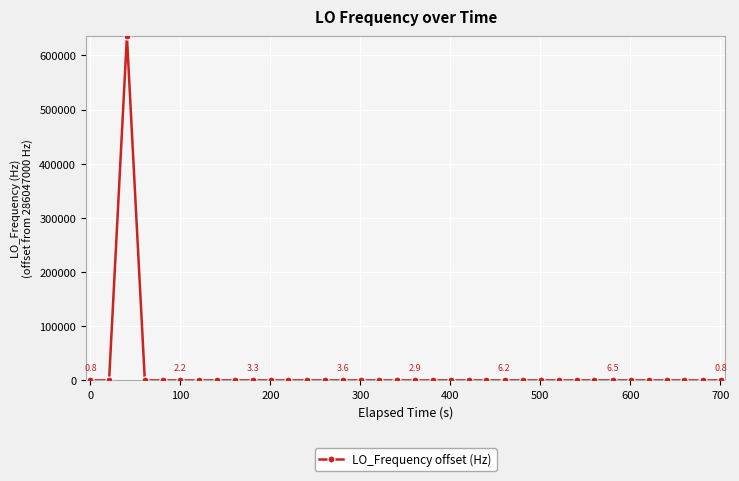

What is the sum of all values?

635868.2